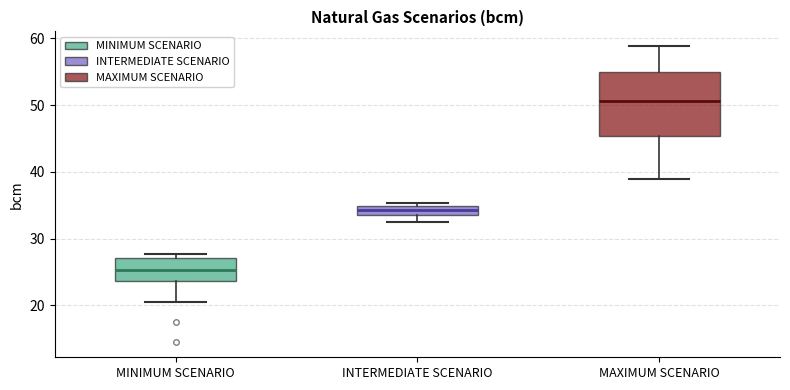

Comparing the boxes themselves (not the whiskers), which one is the tallest?

MAXIMUM SCENARIO